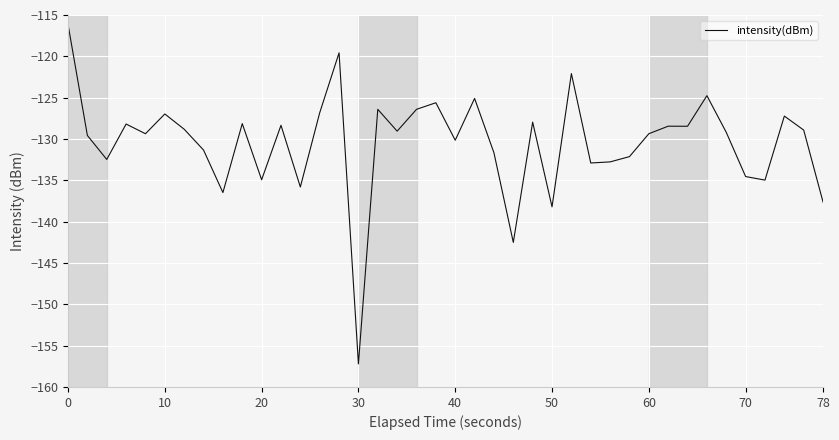

What is the smallest value displayed?

-157.2